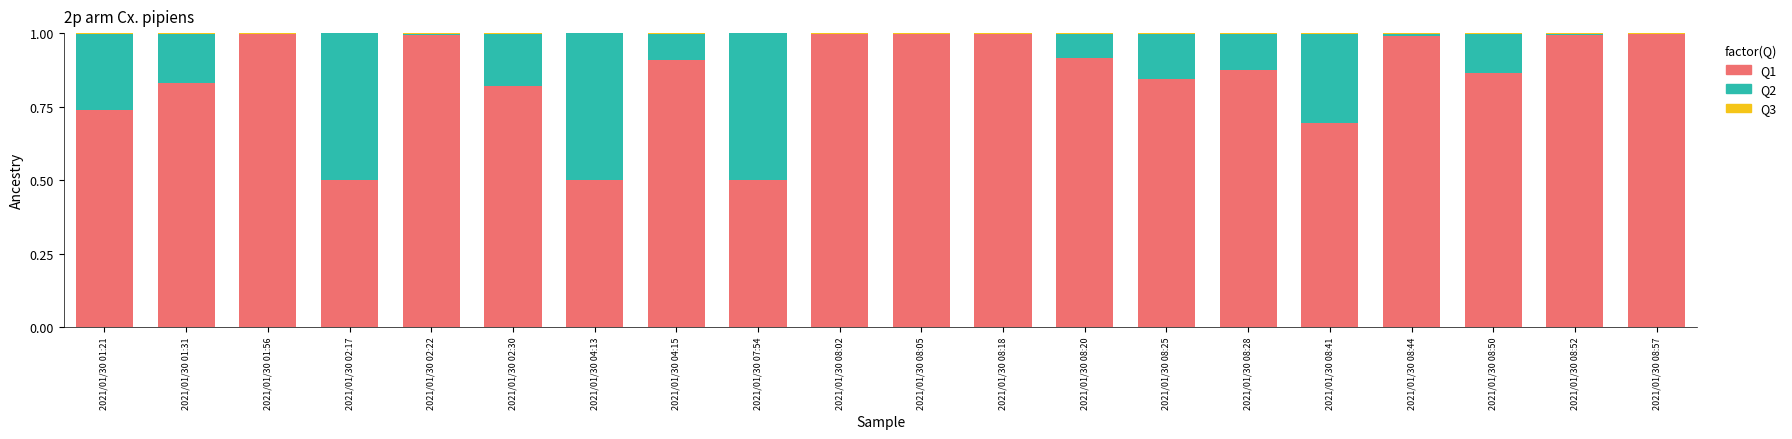

What is the sum of all Q1 values?

16.9